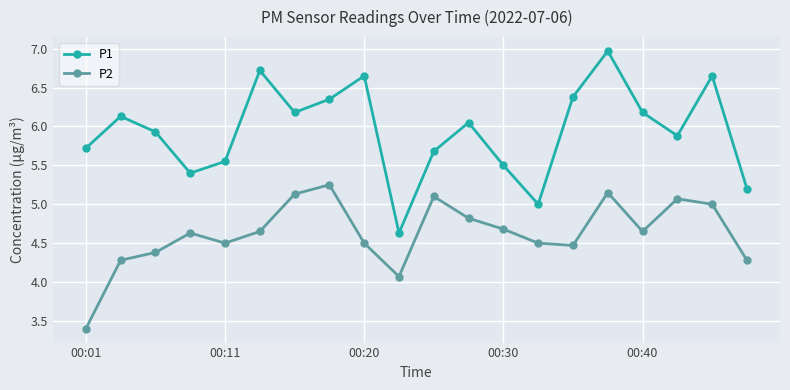

Which series has the largest total across all categories?

P1